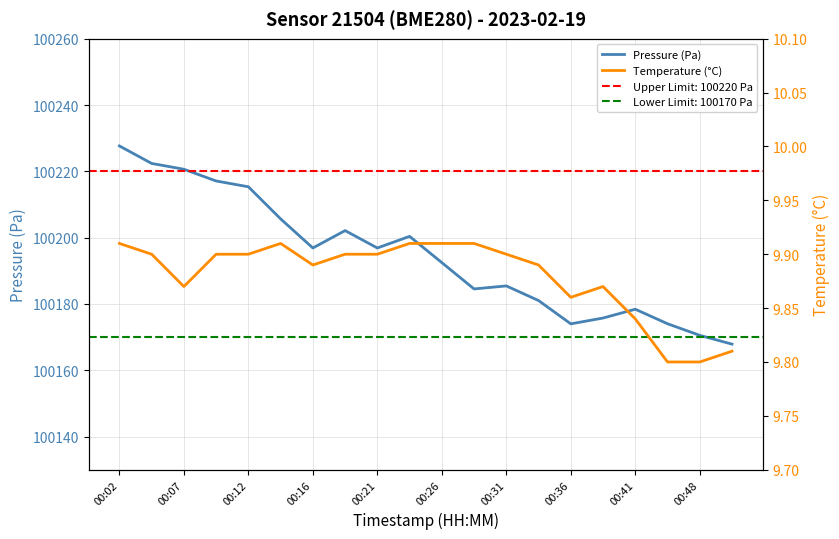

What is the highest value of the Temperature (°C) series?

9.9